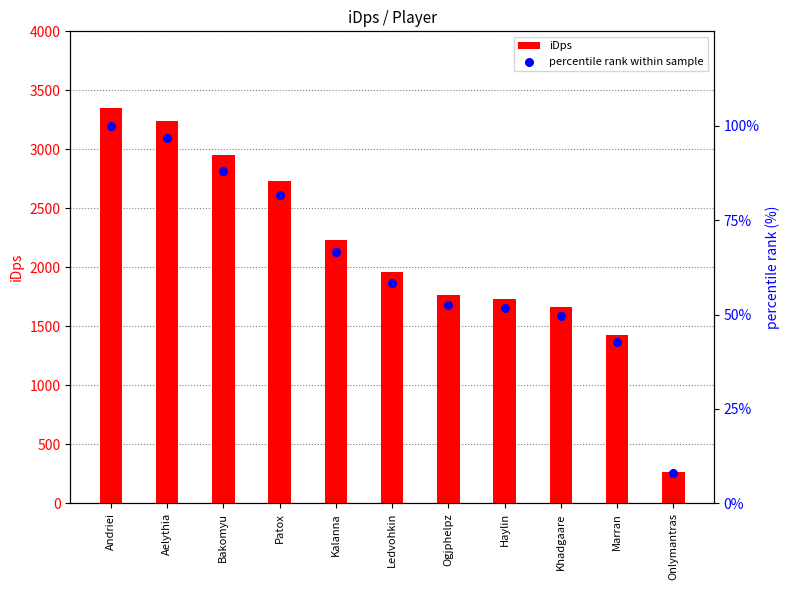

At how many categories does at least one series exceed 187?

11